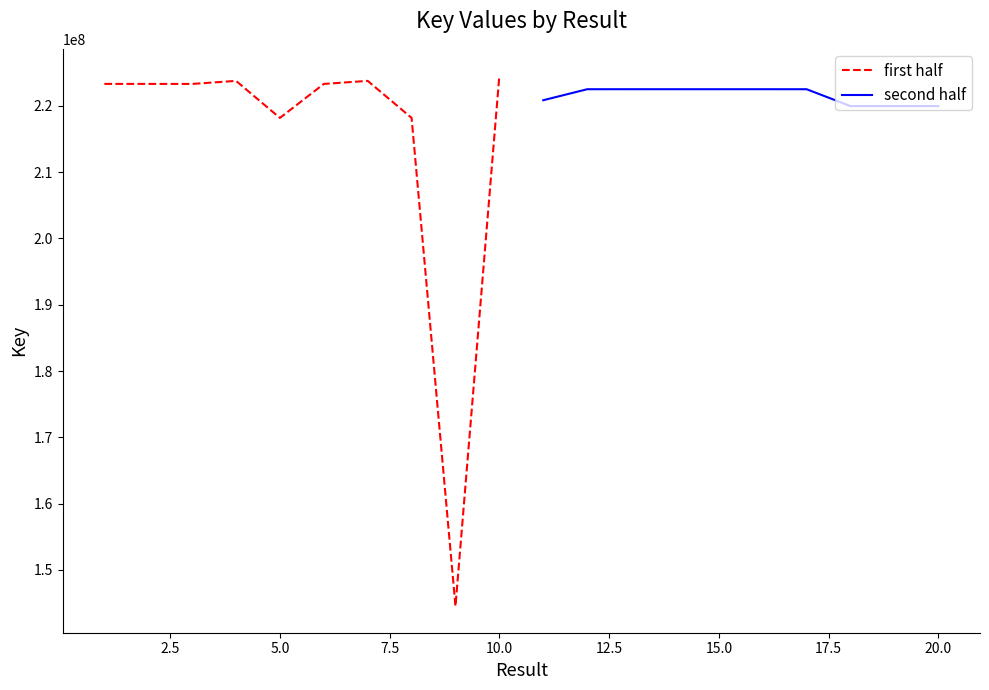

What are all the series names shown in the legend?

first half, second half